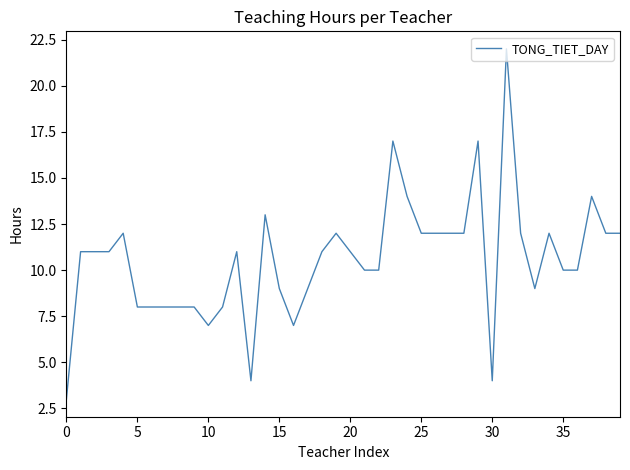

Reading right to left, list all the values displayed in this chart.

12	12	14	10	10	12	9	12	22	4	17	12	12	12	12	14	17	10	10	11	12	11	9	7	9	13	4	11	8	7	8	8	8	8	8	12	11	11	11	3